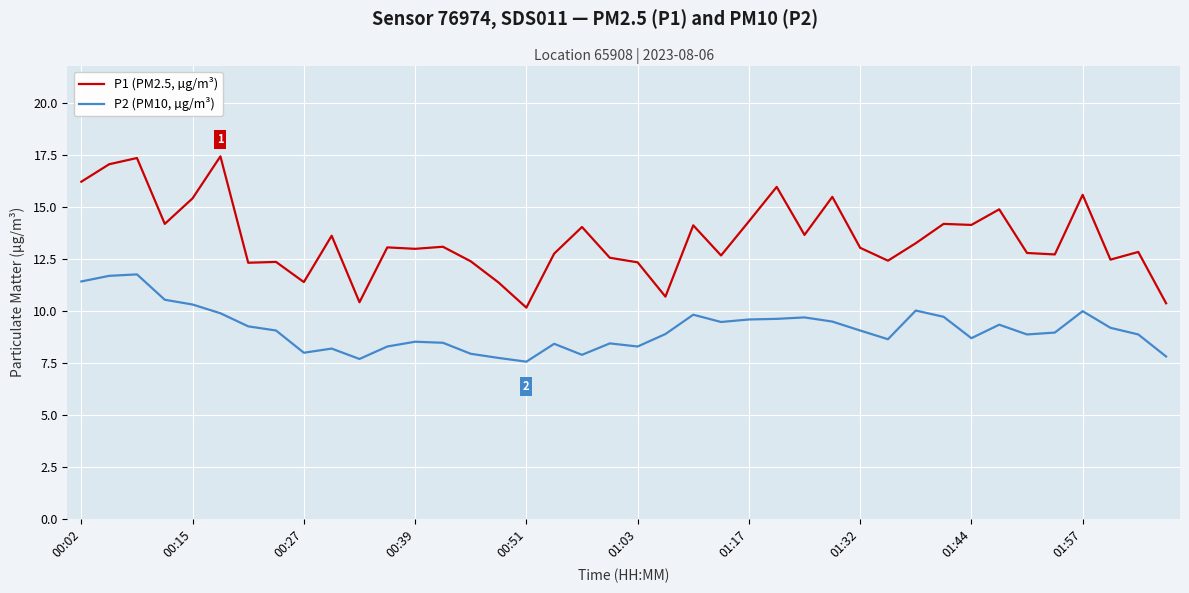

Count the number of data series in this chart.

2